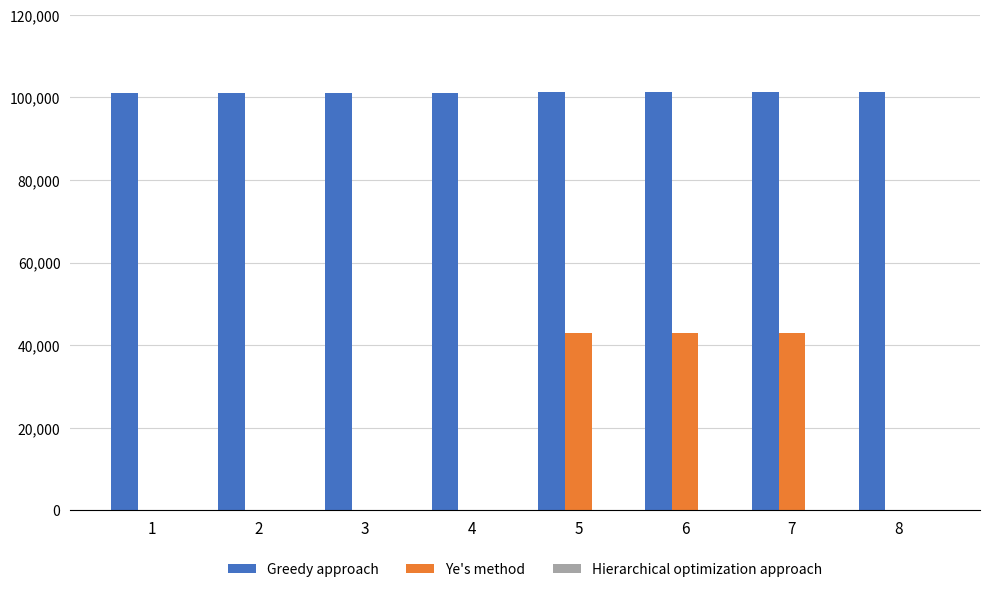

Which series has the largest total across all categories?

Greedy approach